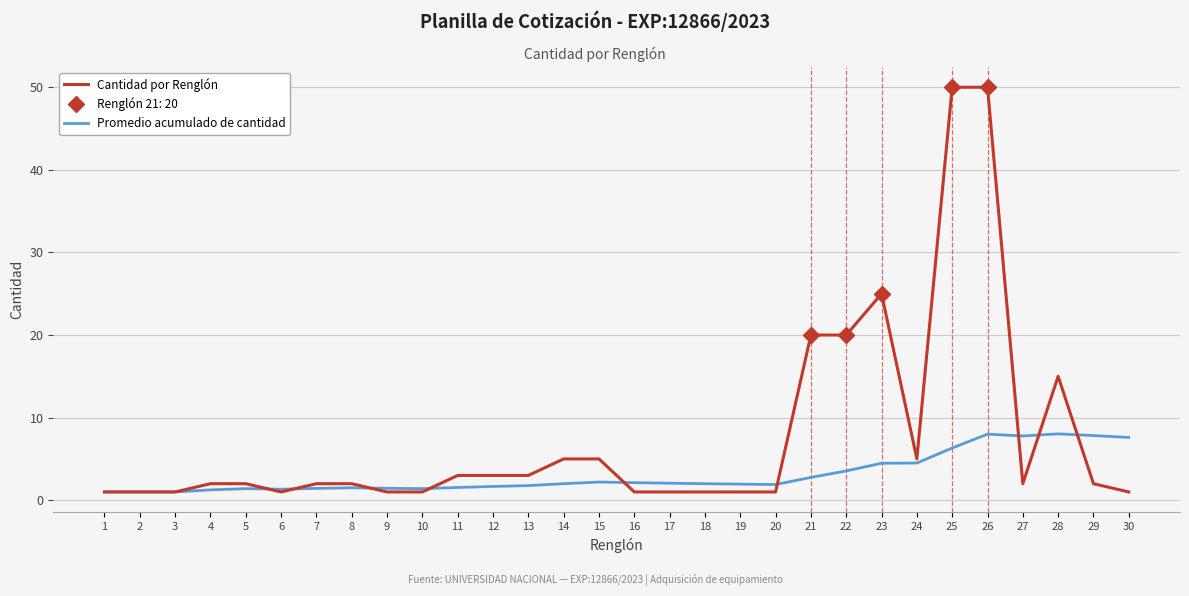

What is the maximum value for Cantidad por Renglón?

50.0